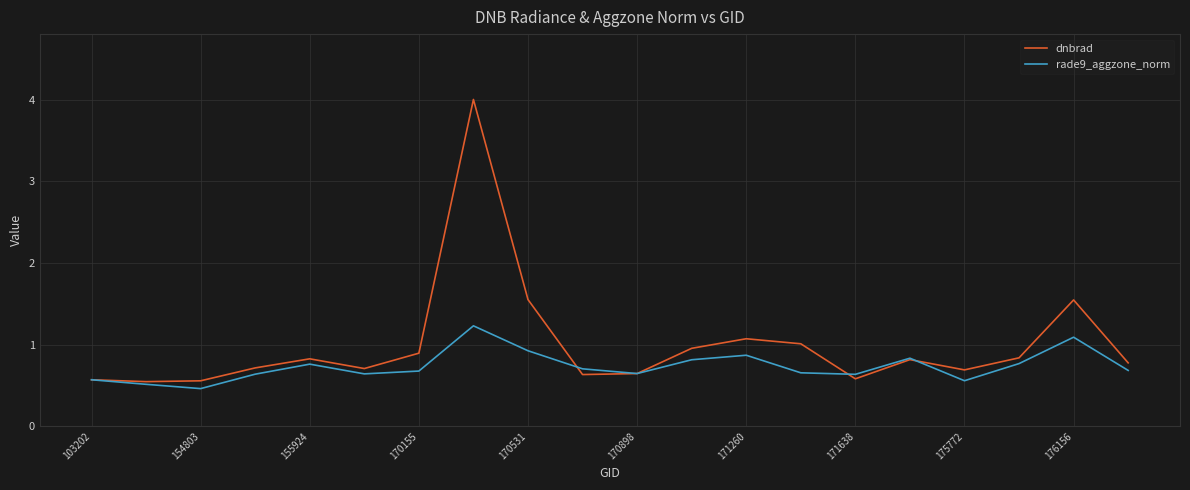

How many lines are shown in the chart?

2